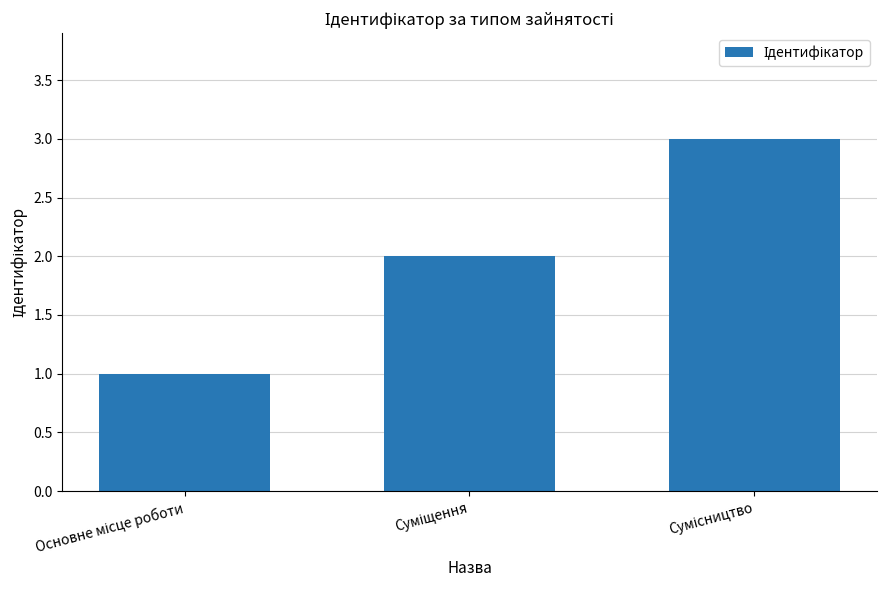

How many values are below 2?

1